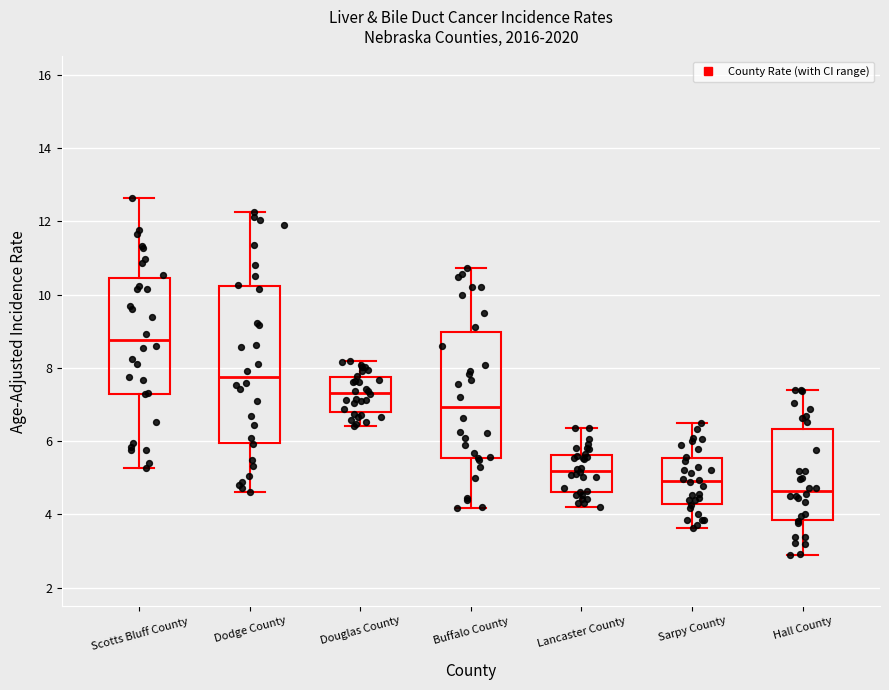

Reading left to right, transcribe this box plot: for each box, give where its median line is, the range the box spans, and where its two whiskers end, as read against the y-axis. The values are not printed on the chart, so give them approximately, as read against the axis.

Scotts Bluff County: median 8.8, box 7.2 to 10.4, whiskers 5.2 to 12.6
Dodge County: median 7.8, box 6.0 to 10.2, whiskers 4.6 to 12.2
Douglas County: median 7.4, box 6.8 to 7.8, whiskers 6.4 to 8.2
Buffalo County: median 7.0, box 5.6 to 9.0, whiskers 4.2 to 10.8
Lancaster County: median 5.2, box 4.6 to 5.6, whiskers 4.2 to 6.4
Sarpy County: median 5.0, box 4.2 to 5.6, whiskers 3.6 to 6.4
Hall County: median 4.6, box 3.8 to 6.4, whiskers 2.8 to 7.4